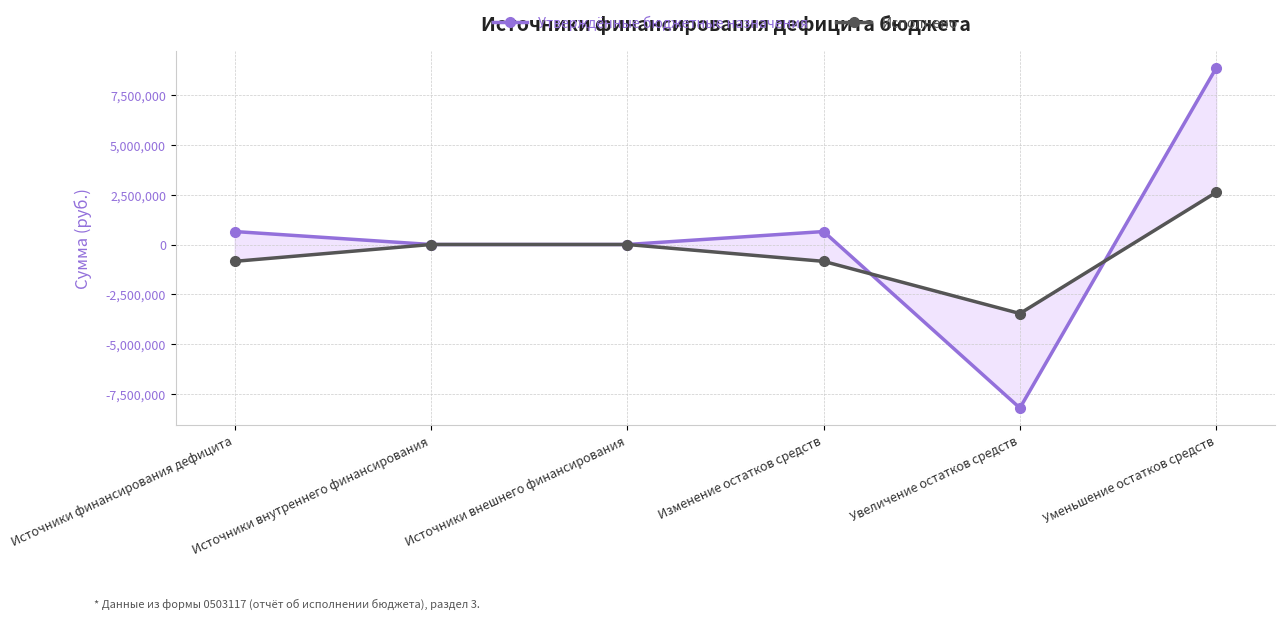

True or false: Утверждённые бюджетные назначения has more than 2 points higher than both neighbors.

False